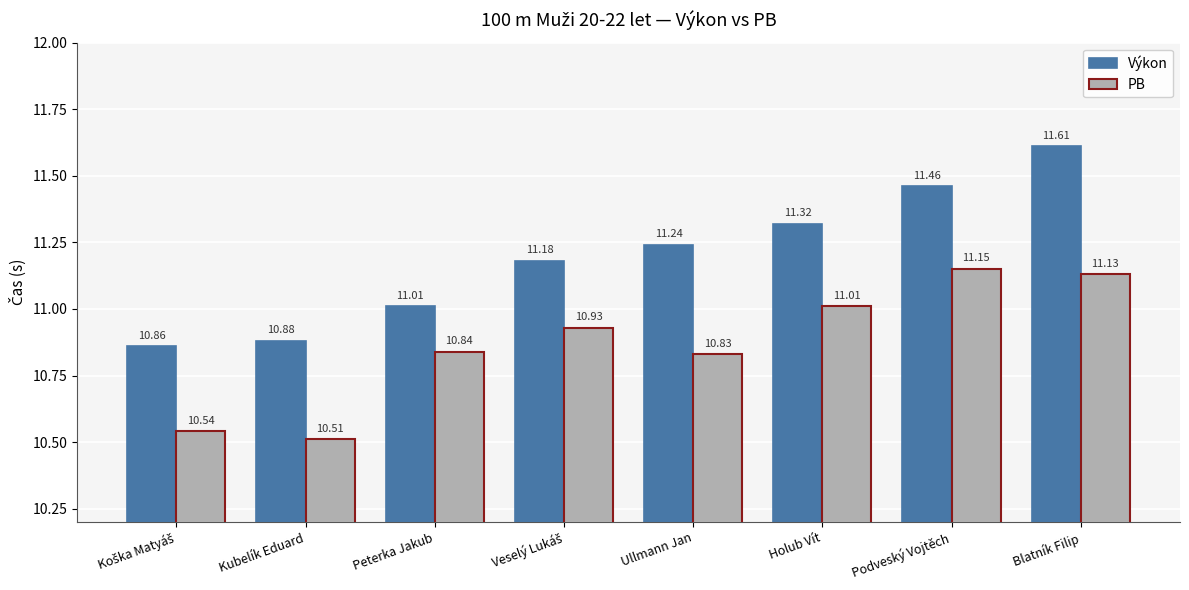

What is the minimum value shown in the chart?

10.5